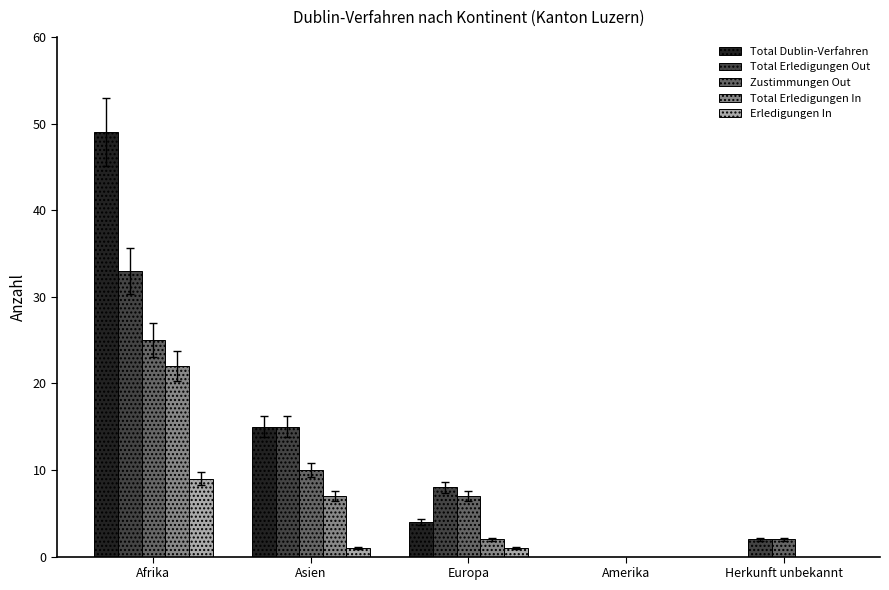

How many distinct data groups are displayed?

5